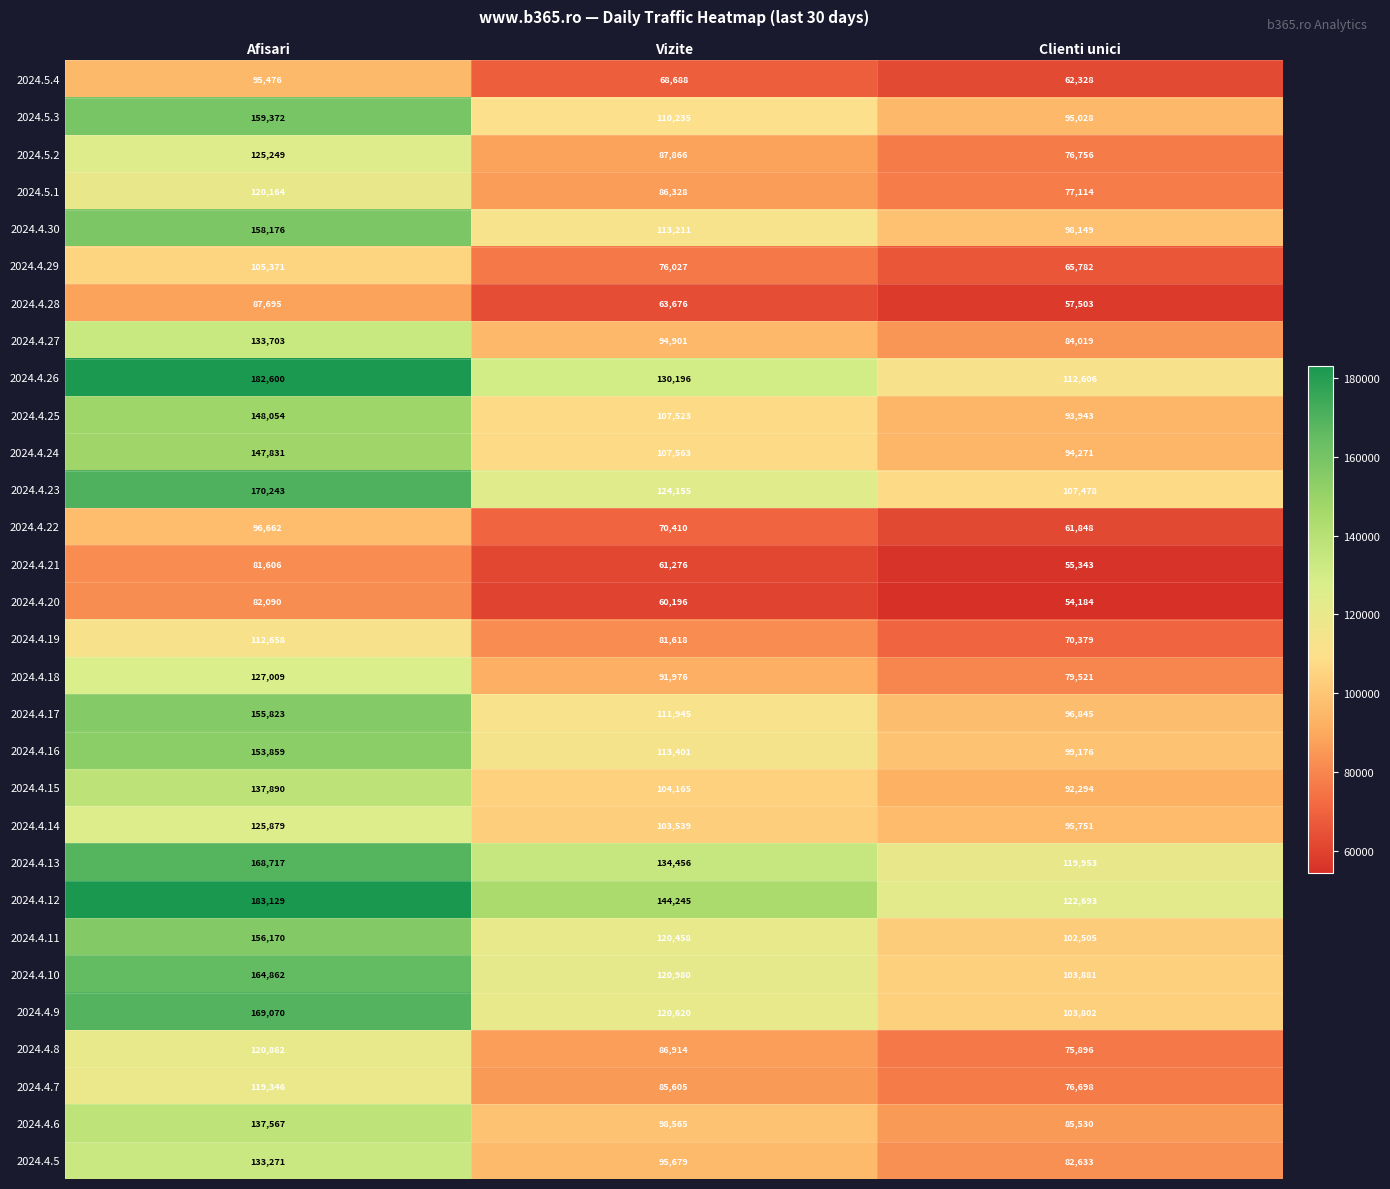

What is the difference between the highest and lowest values at Vizite?

84049